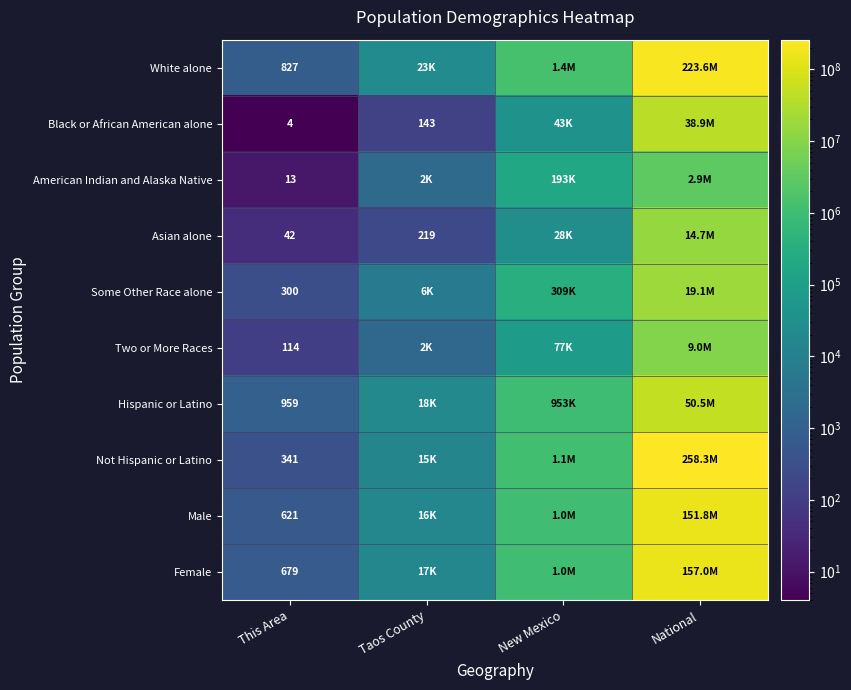

At which category is the sum across all series the highest?

National